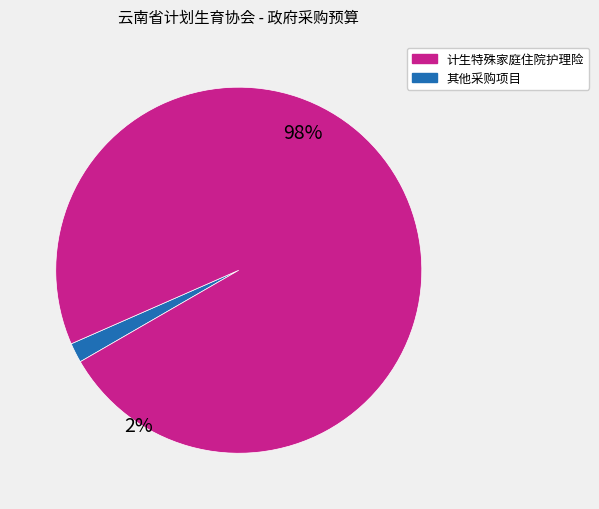

Which has a higher value, 采购活动柜 or 计生特殊家庭住院护理险?

计生特殊家庭住院护理险